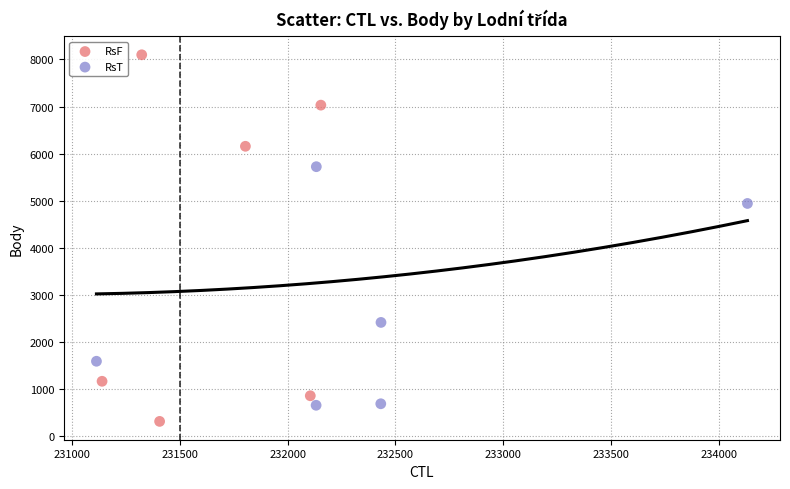

What are all the series names shown in the legend?

RsF, RsT